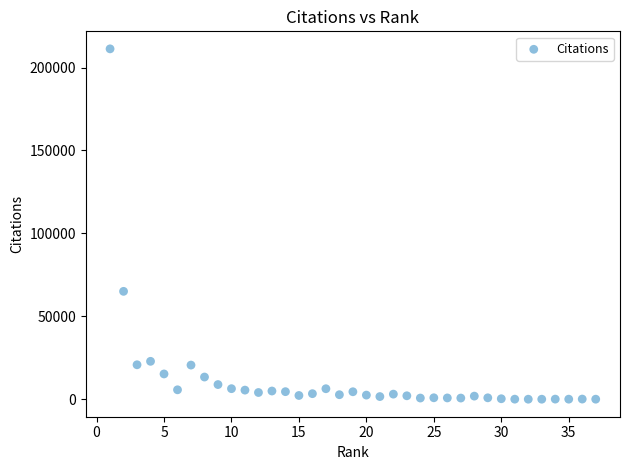

What Y value in the scatter plot is closest to 105640?

65044